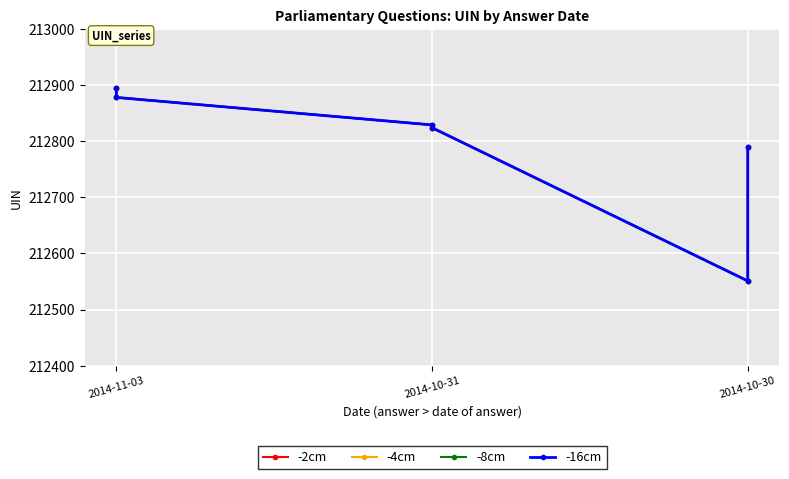

True or false: -2cm and -4cm intersect in this chart.

False